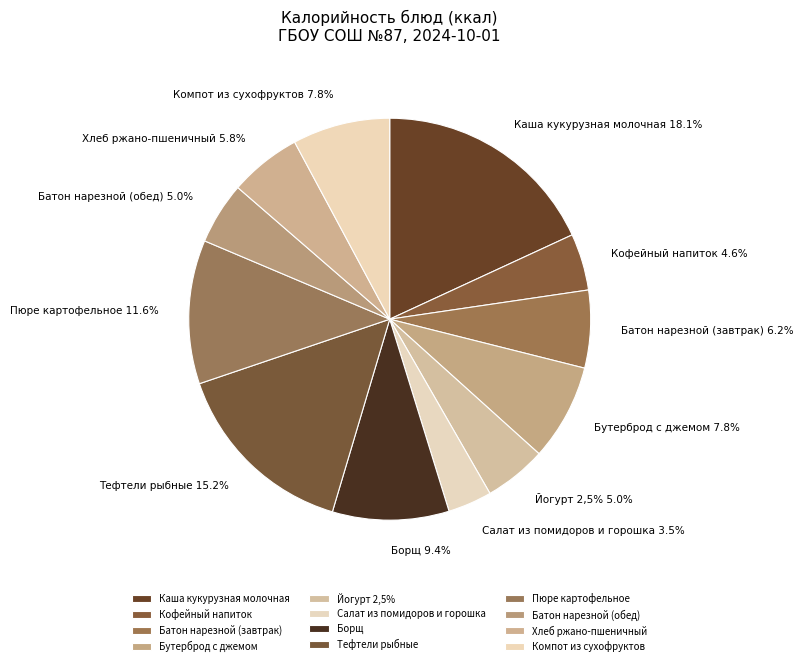

True or false: Пюре картофельное accounts for 1% of the total.

False